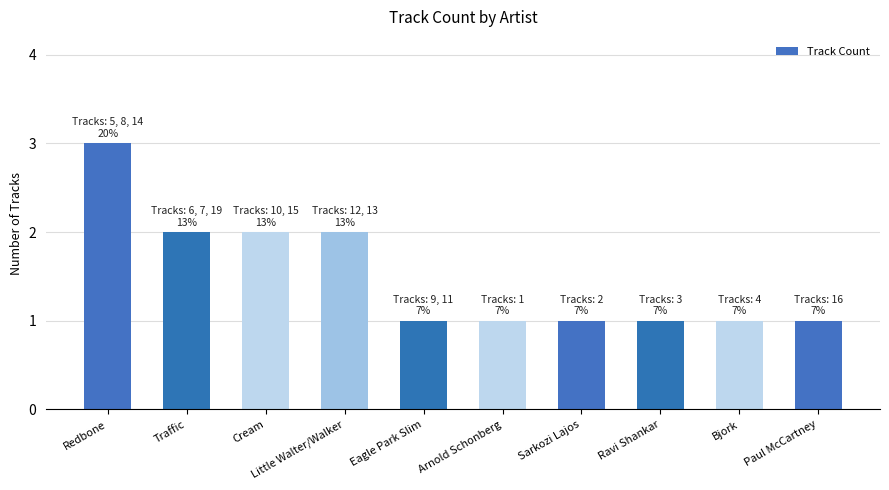

What is the label of the 9th bar from the left?

Bjork